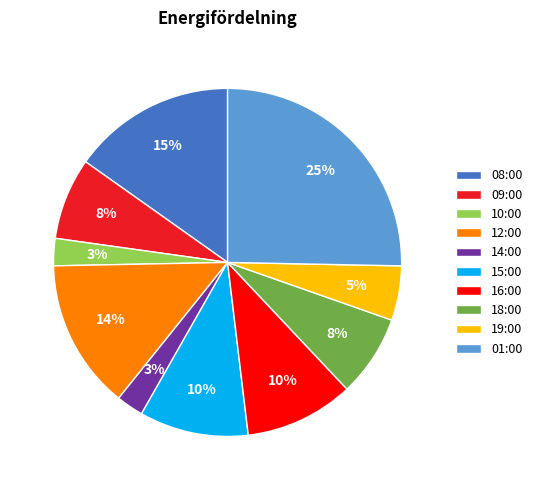

Count the number of slices in the pie.

10